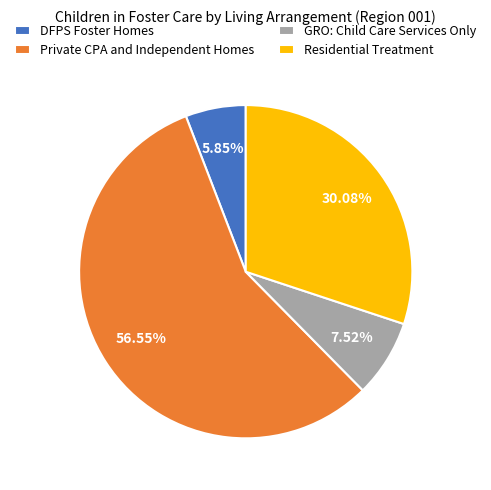

To the nearest percent, what is the combined percentage of Private CPA and Independent Homes and DFPS Foster Homes?

62%